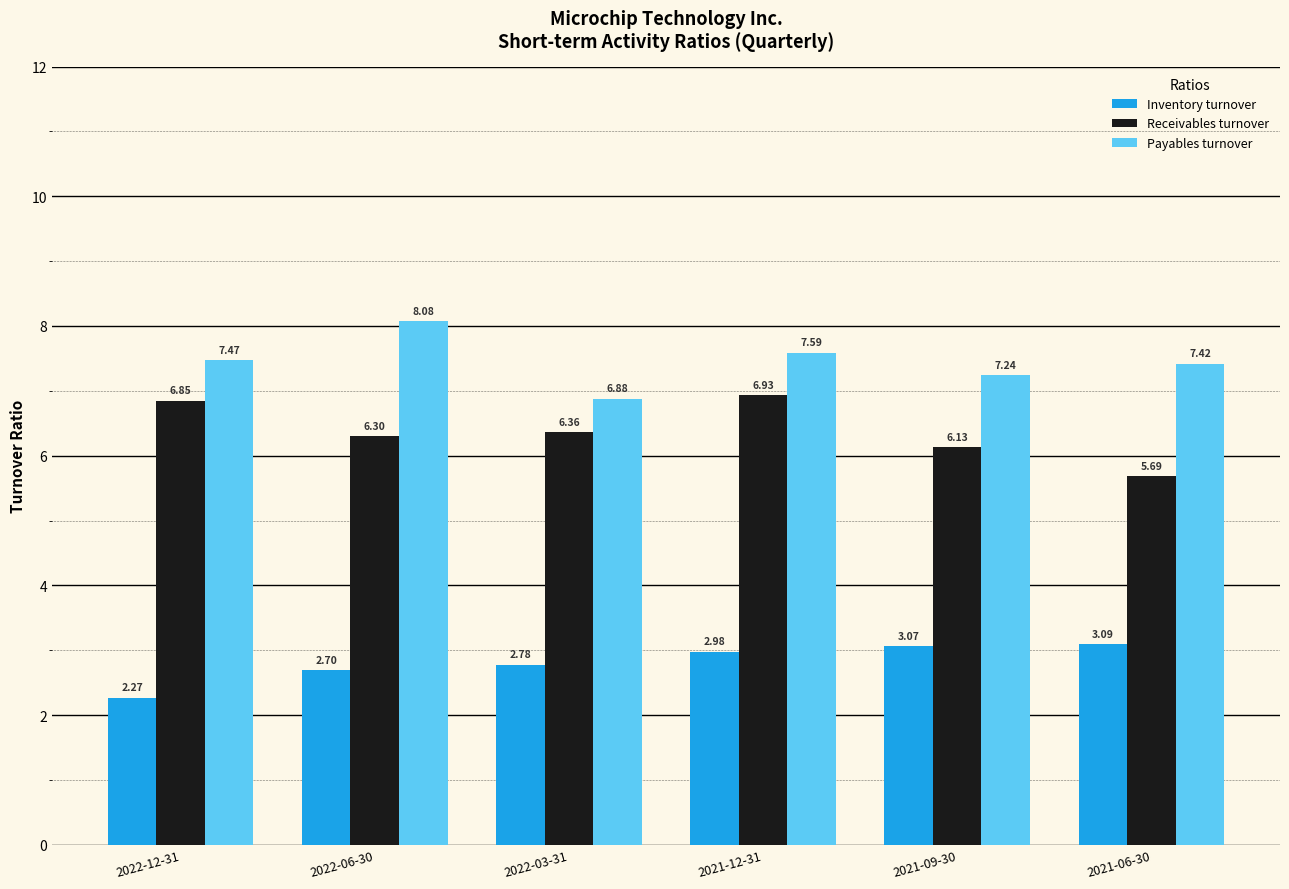

Count the number of data series in this chart.

3